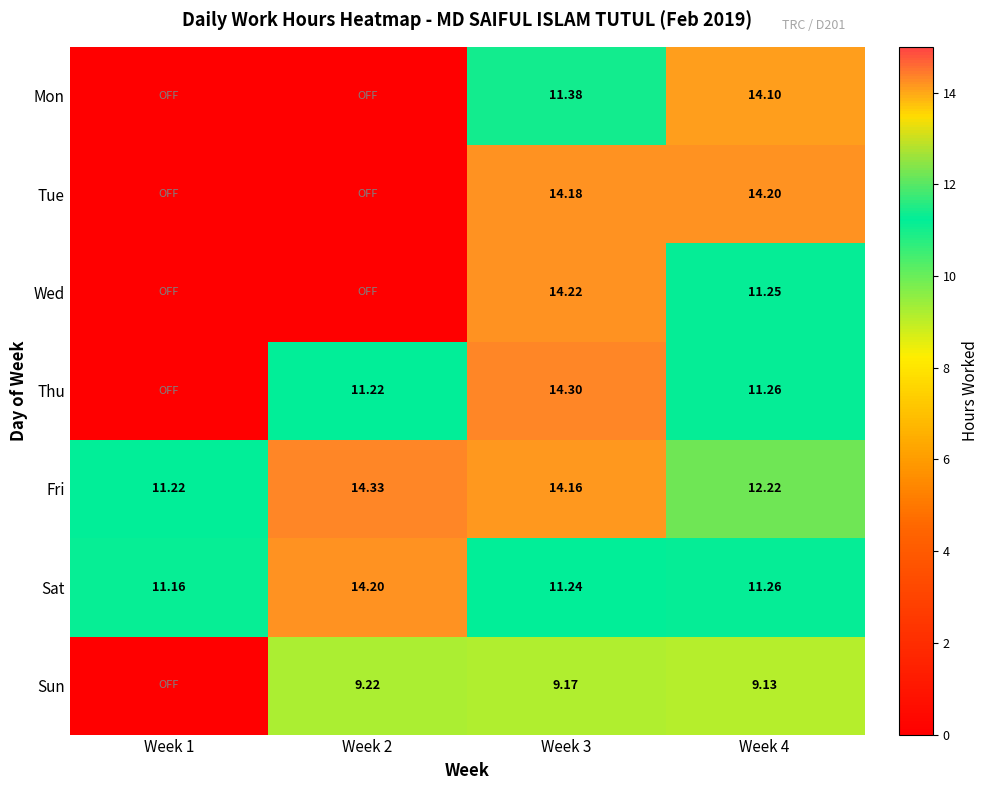

At Week 3, list the series in order from largest to smallest.

Thu, Wed, Tue, Fri, Mon, Sat, Sun